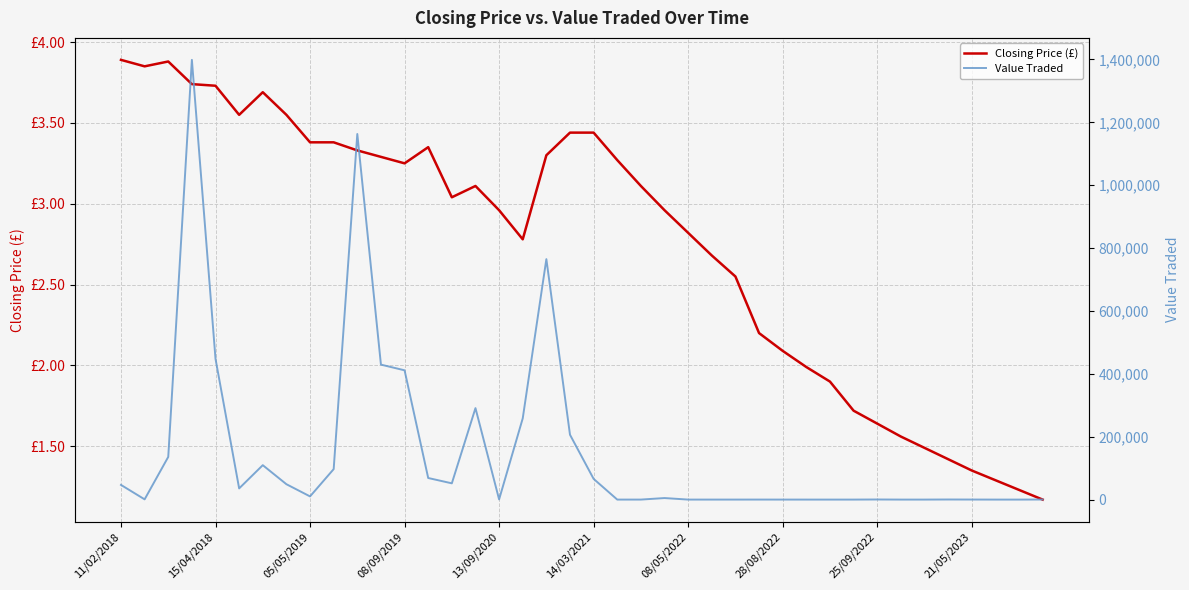

Count the number of categories in the chart.

40